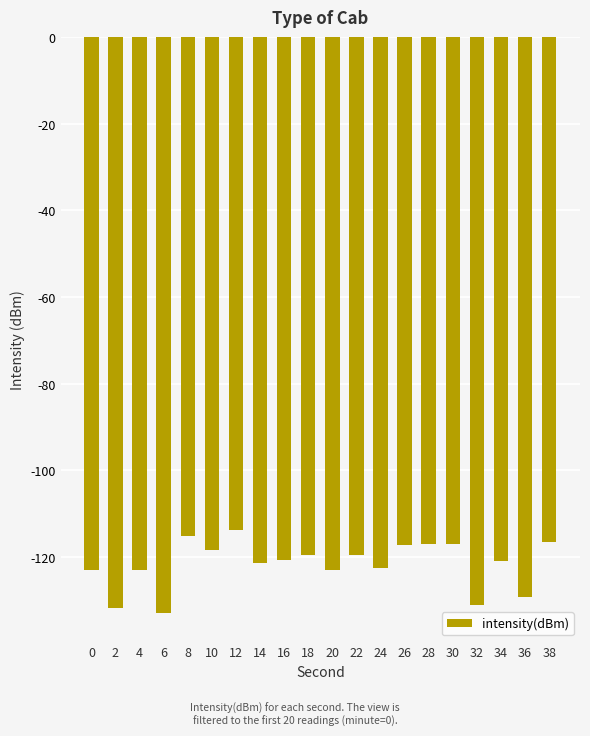

What is the sum of all values?

-2433.7